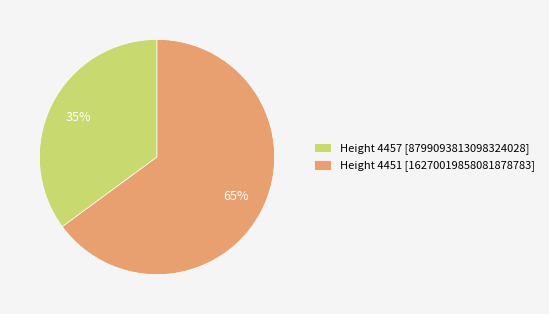

What percentage is the Height 4451 [16270019858081878783] slice, to the nearest percent?

65%